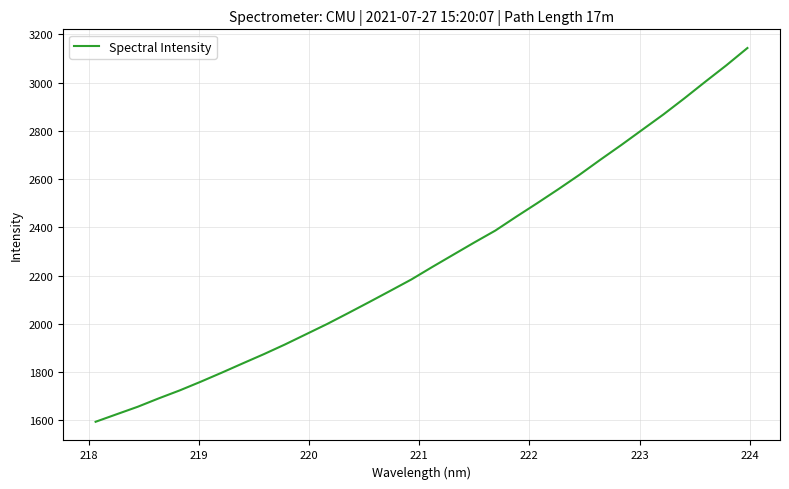

What is the minimum value shown in the chart?

1593.6